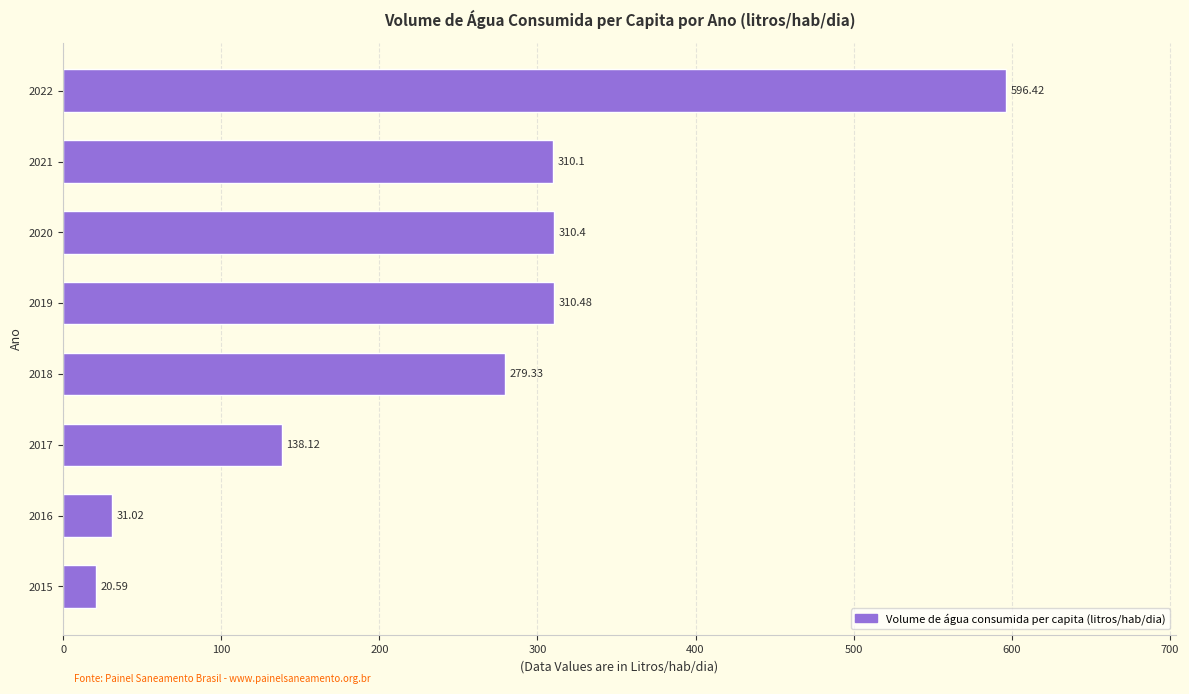

Where is the data nearest to the value 308?

2021